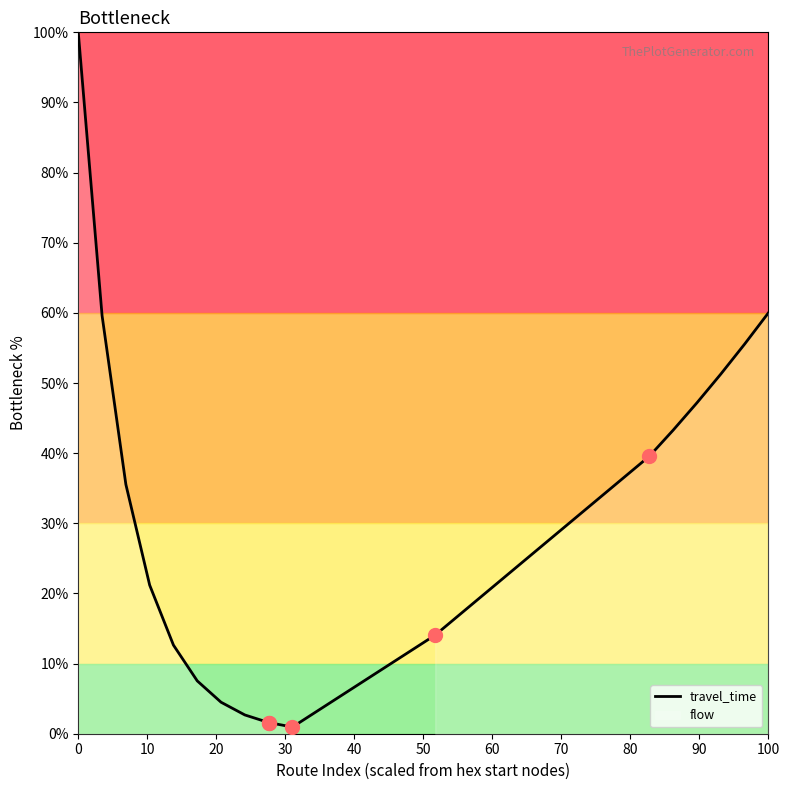

What is the greatest value displayed?

100.0